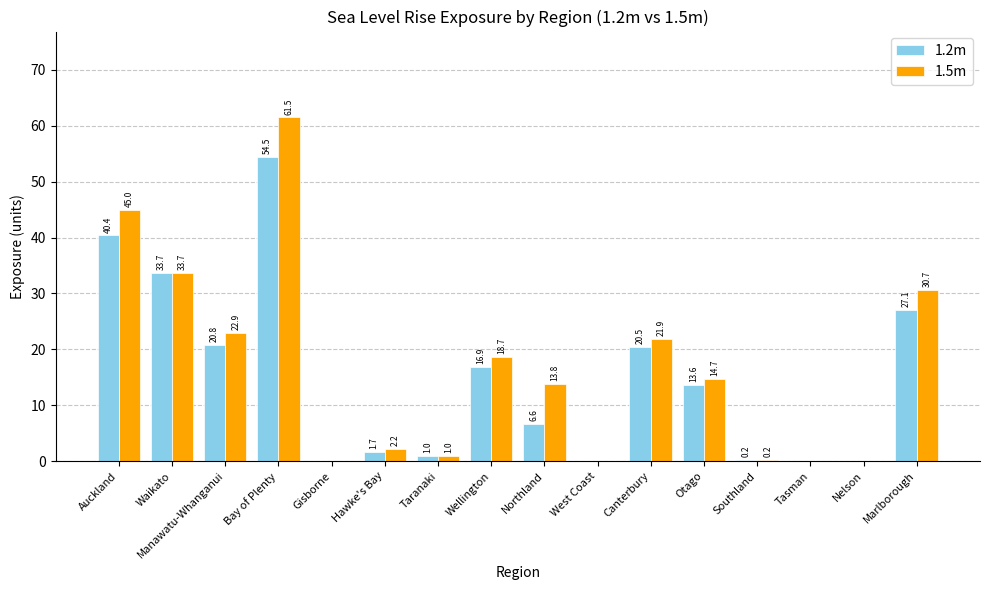

What are all the series names shown in the legend?

1.2m, 1.5m